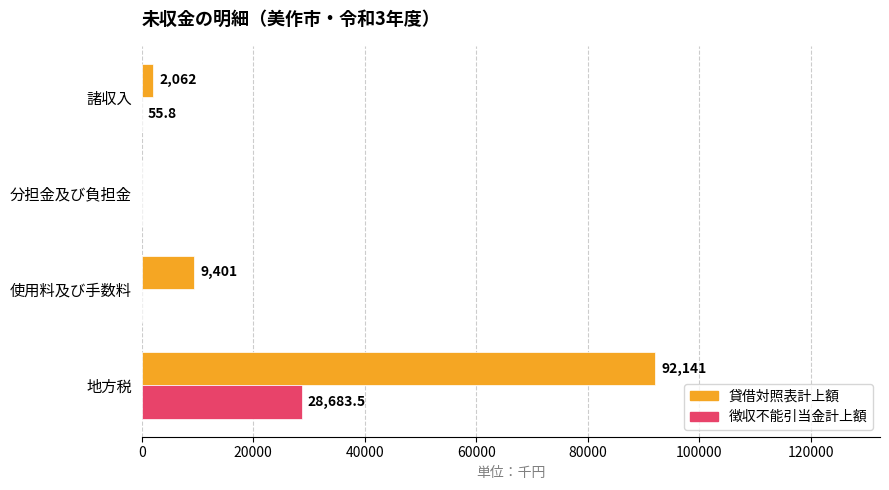

What is the average value of the 徴収不能引当金計上額 series?

7184.8